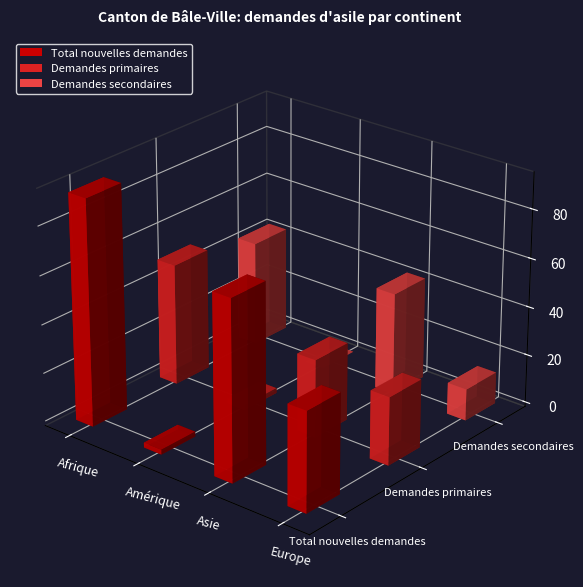

Reading left to right, transcribe all the data shown in this chart.

Total nouvelles demandes: Afrique=93	Amérique=2	Asie=74	Europe=41
Demandes primaires: Afrique=50	Amérique=2	Asie=32	Europe=28
Demandes secondaires: Afrique=43	Amérique=0	Asie=42	Europe=13